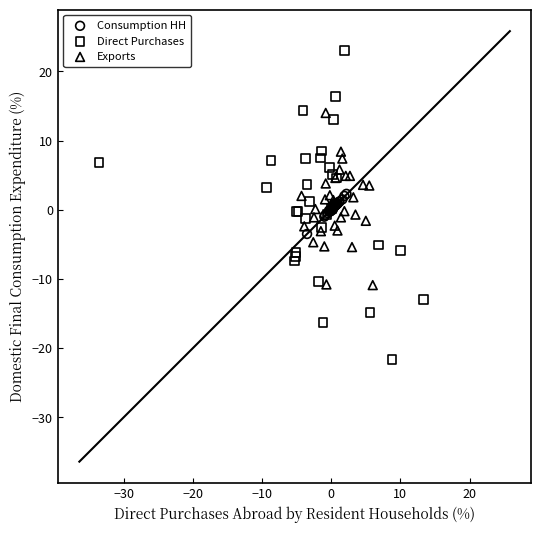

What are all the series names shown in the legend?

Consumption HH, Direct Purchases, Exports